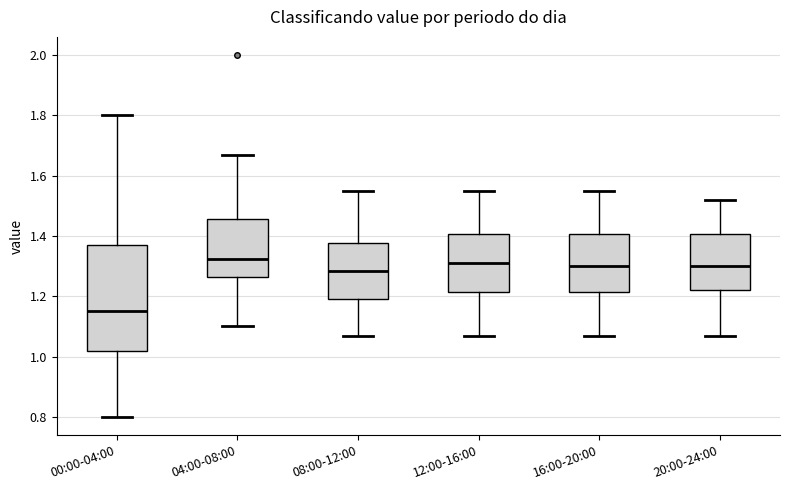

Which box is the tallest, from its lower edge to its upper edge?

00:00-04:00